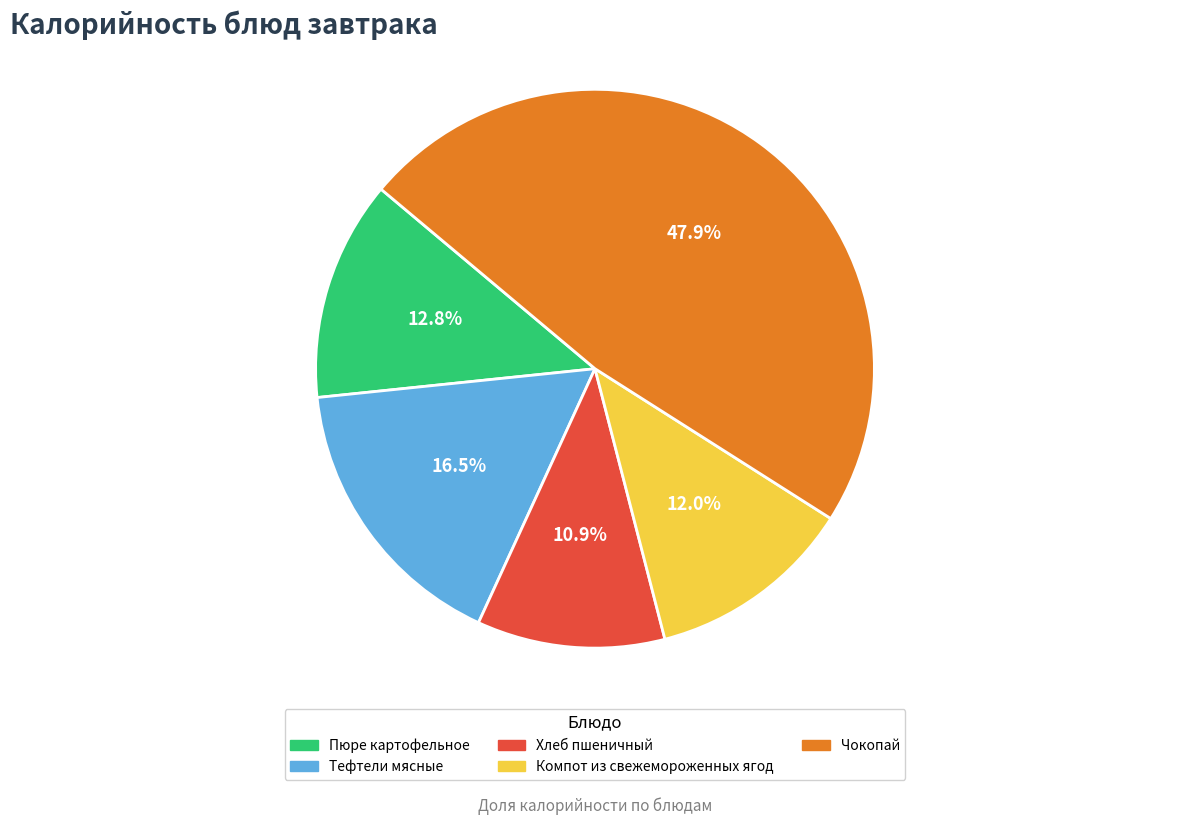

Approximately how many times larger is the value at Компот из свежемороженных ягод compared to Тефтели мясные?

0.7